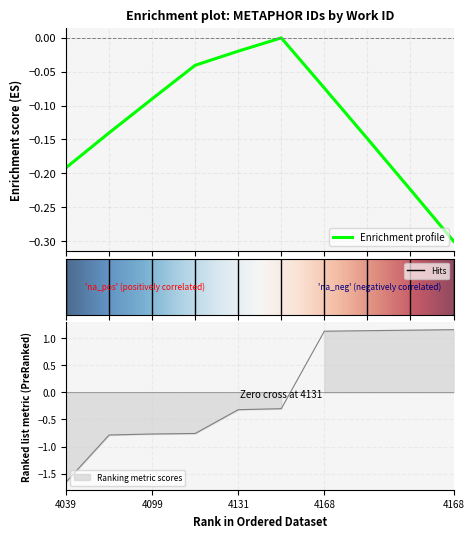

What is the lowest value of the Enrichment profile series?

-0.3